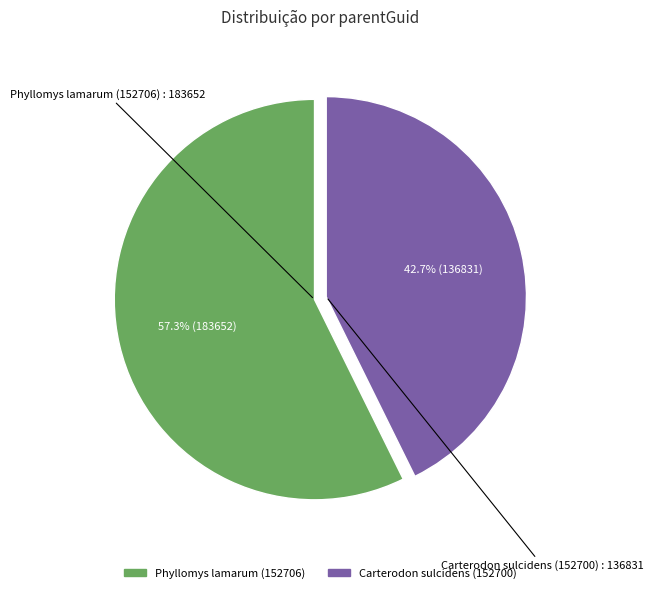

Does Carterodon sulcidens (152700) represent more than half of the total?

No